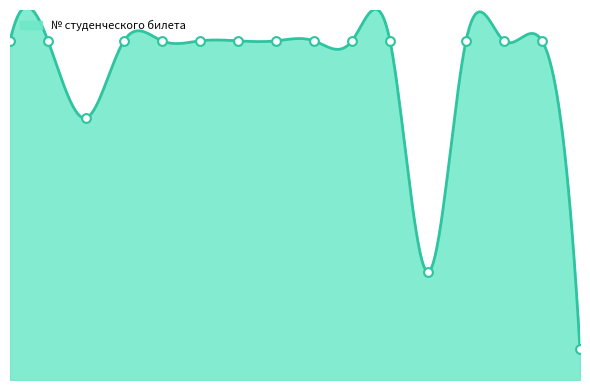

Approximately how many times larger is the value at 11 compared to 16?

1.6